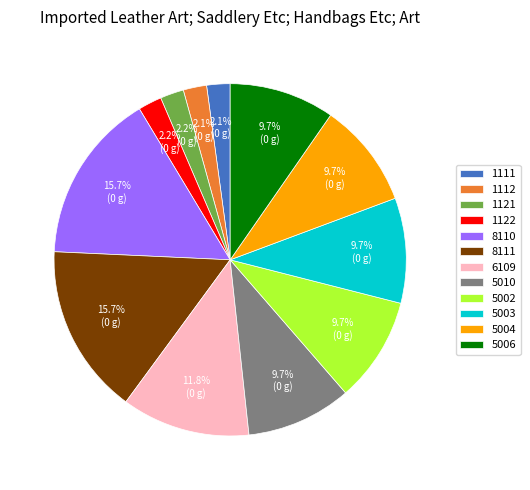

Does 1111 represent more than half of the total?

No